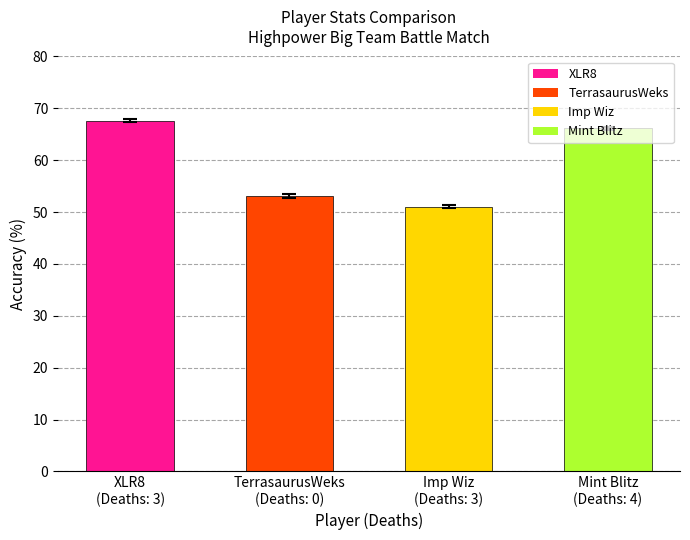

How many data points are less than 66?

2